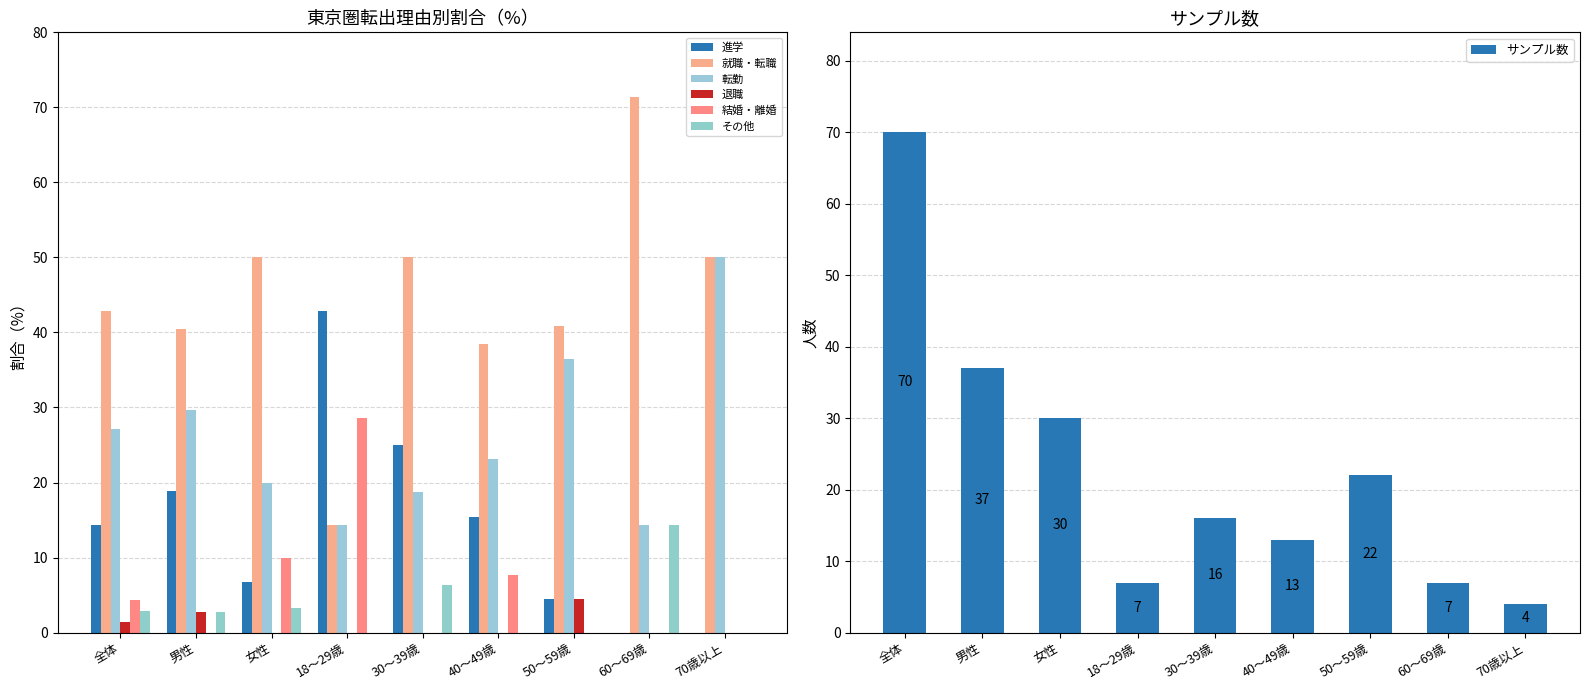

Is it true that 結婚・離婚 equals 8.9 at 30～39歳?

False